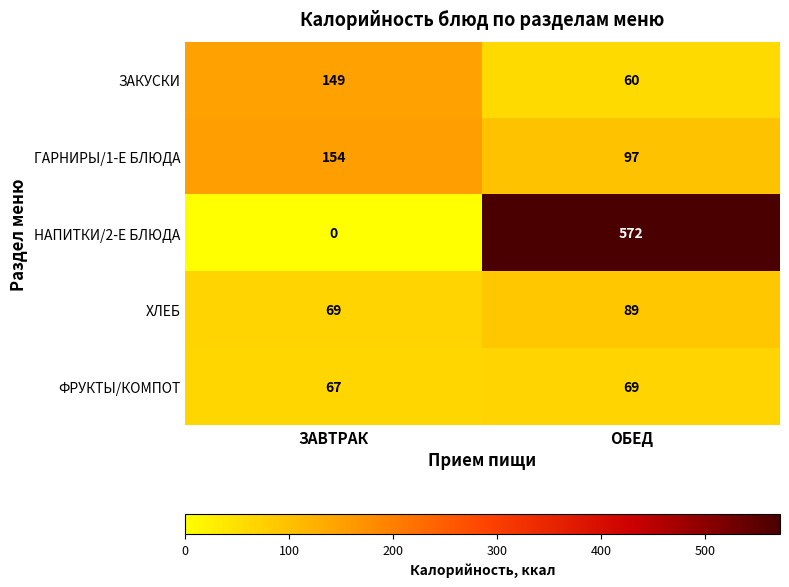

At ЗАВТРАК, list the series in order from smallest to largest.

НАПИТКИ/2-Е БЛЮДА, ФРУКТЫ/КОМПОТ, ХЛЕБ, ЗАКУСКИ, ГАРНИРЫ/1-Е БЛЮДА